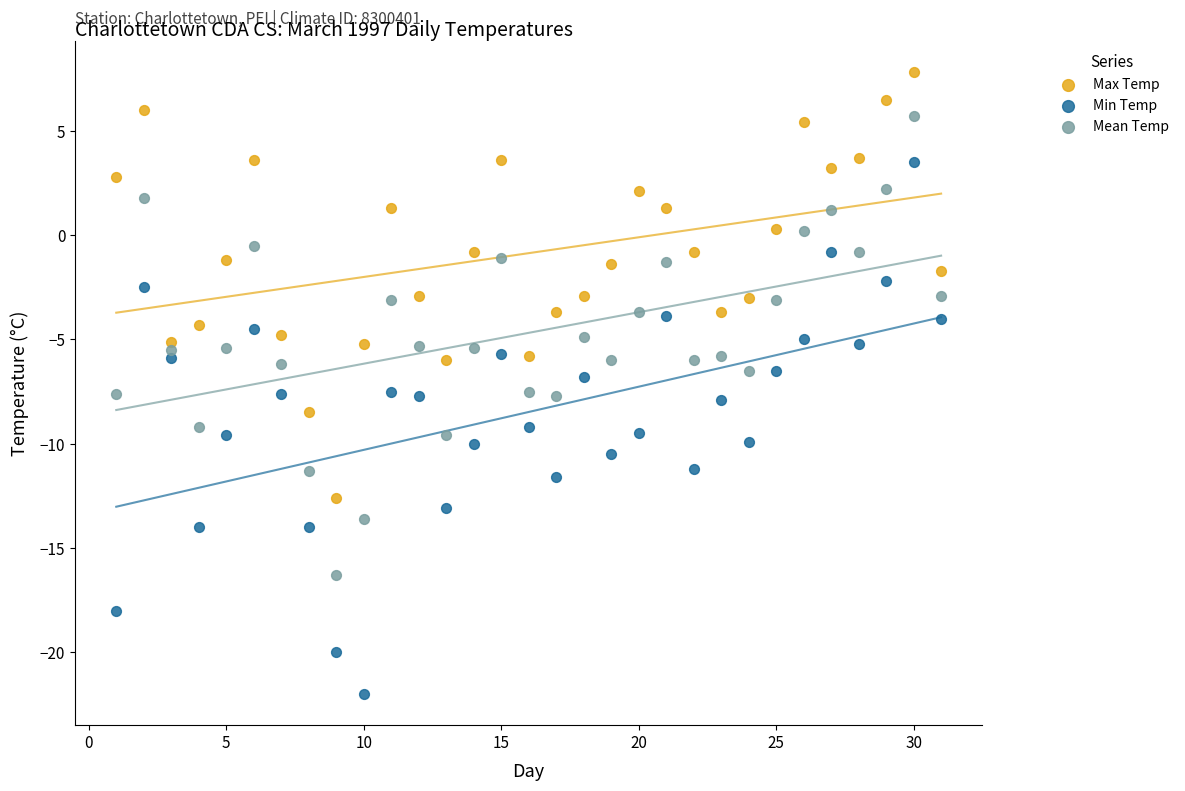

Which series has the largest Y range (max minus min)?

Min Temp